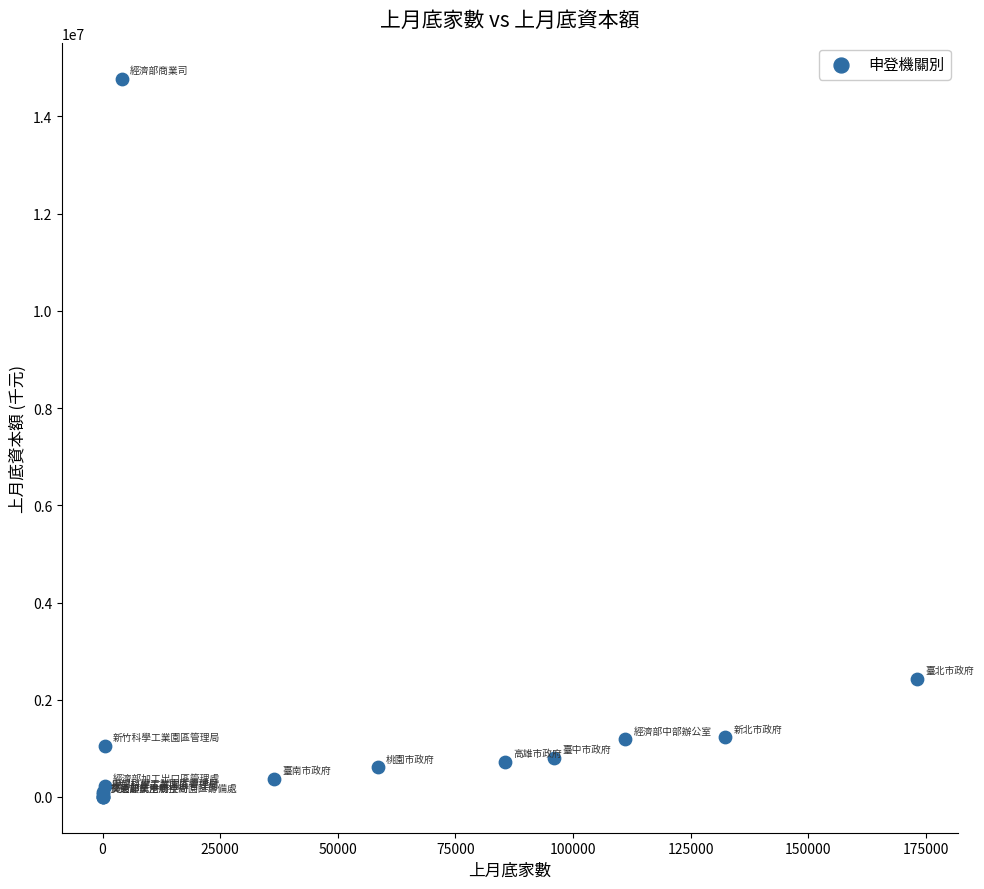

What Y value in the scatter plot is closest to 7390325?

2427568.0